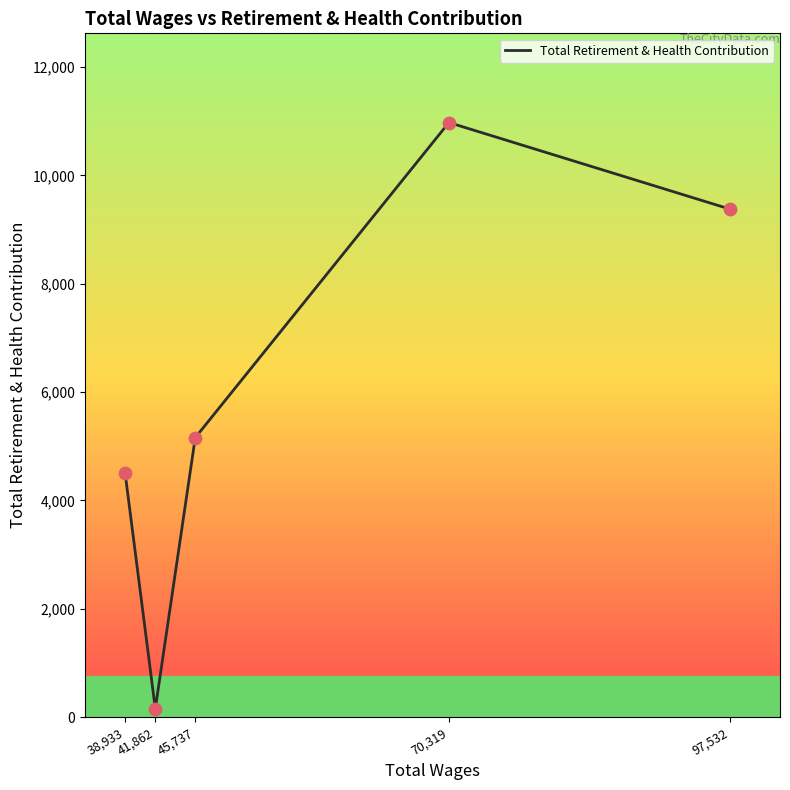

Approximately how many times larger is the value at 38,933 compared to 41,862?

28.7